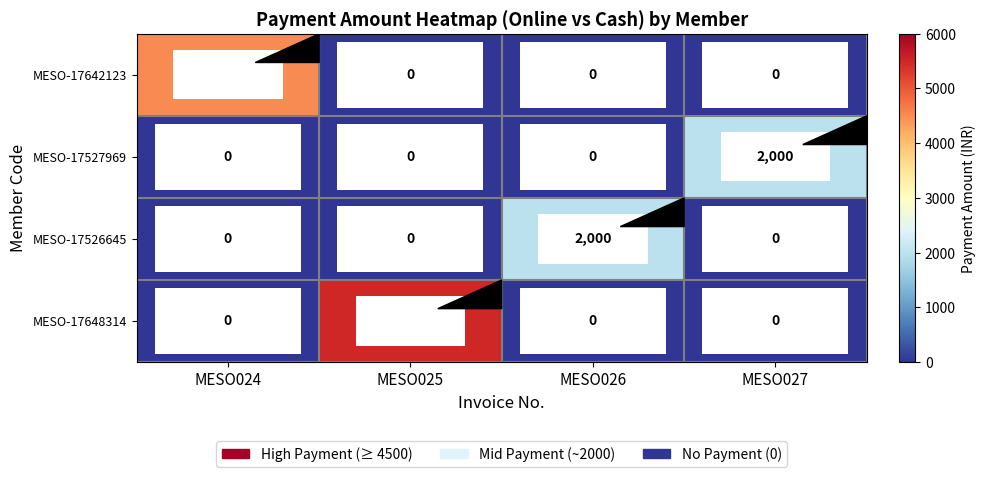

At which category is the sum across all series the highest?

MESO025